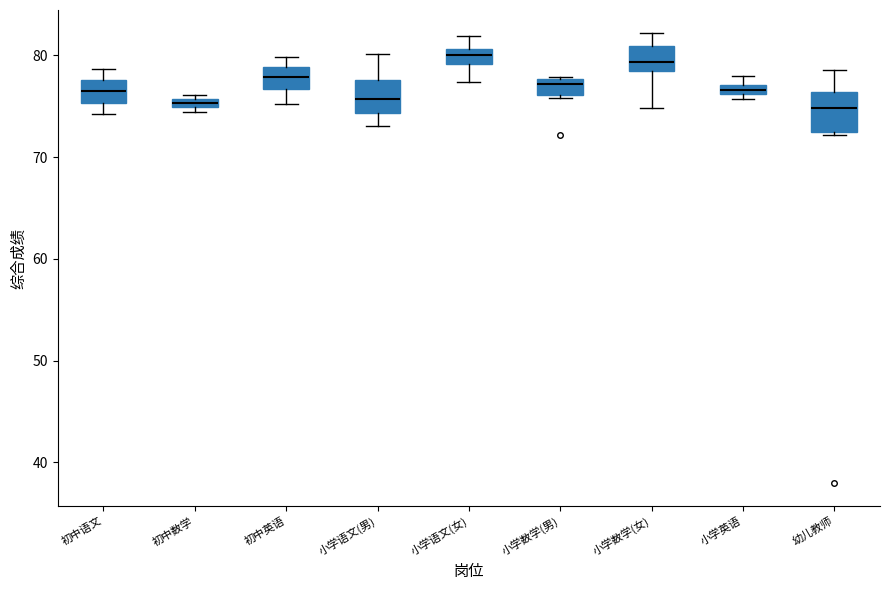

Where is the upper edge of the box for 小学英语 on the y-axis? The values are not printed on the chart, so give them approximately, as read against the axis.

77